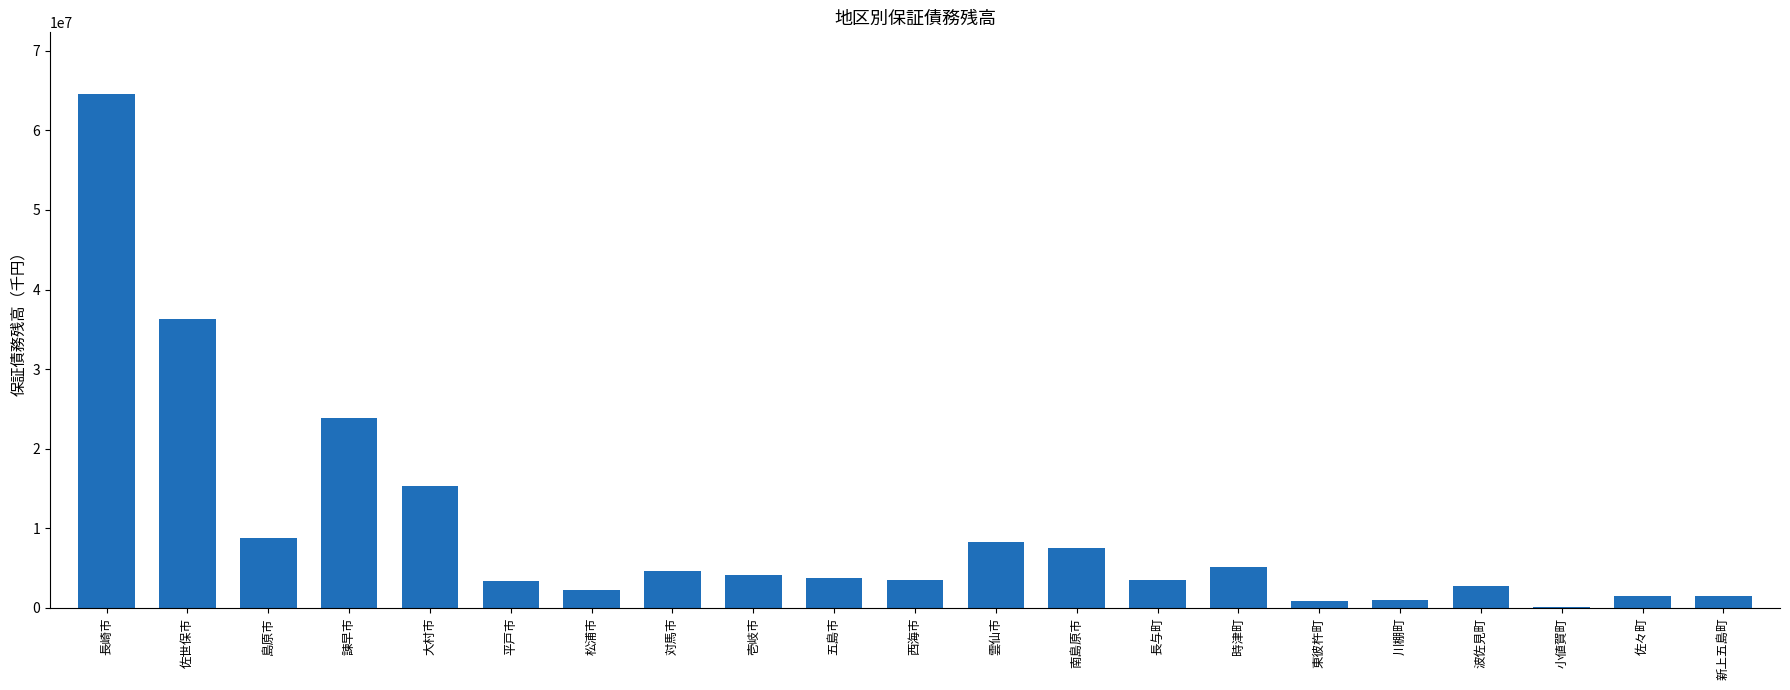

How many values exceed 3750189?

11